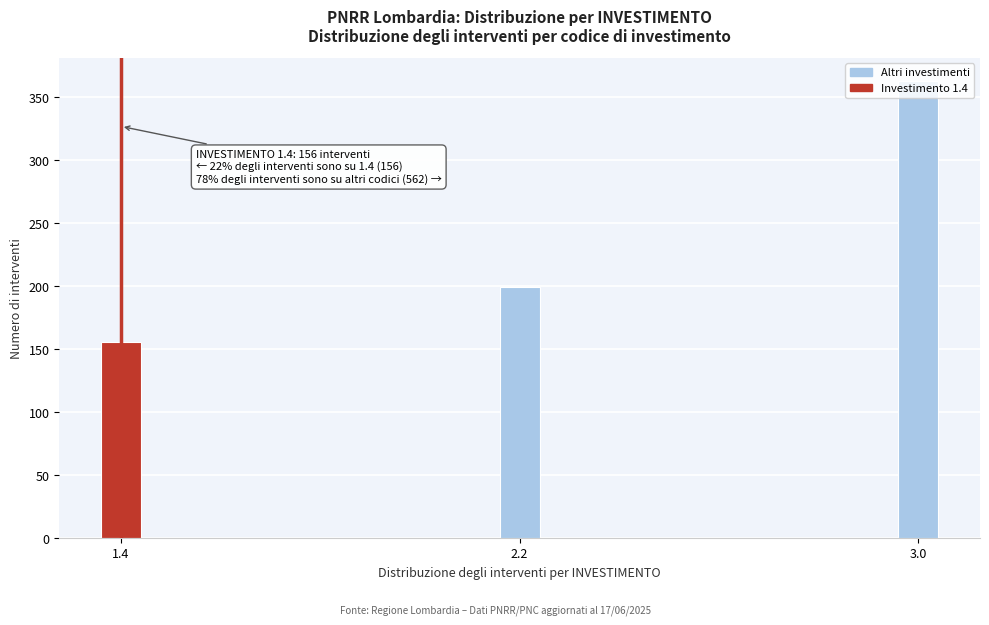

What is the difference between the maximum and minimum values?

207